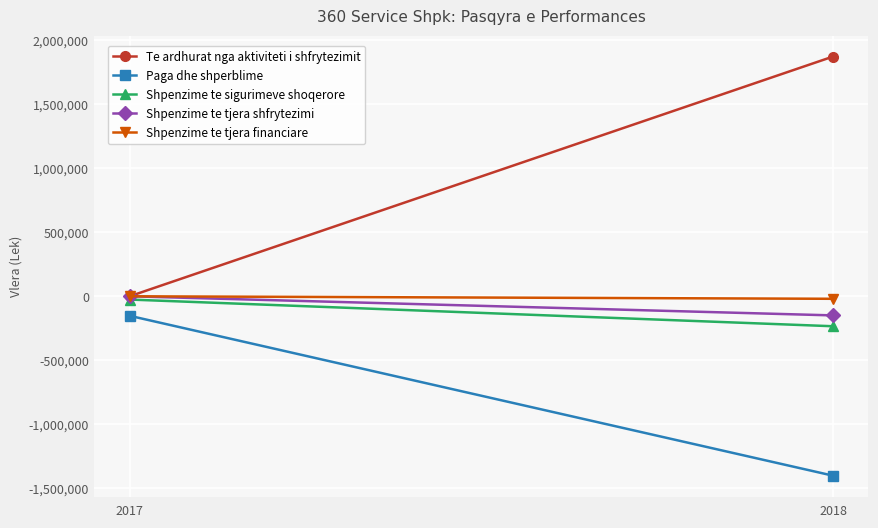

What is the smallest value displayed?

-1400535